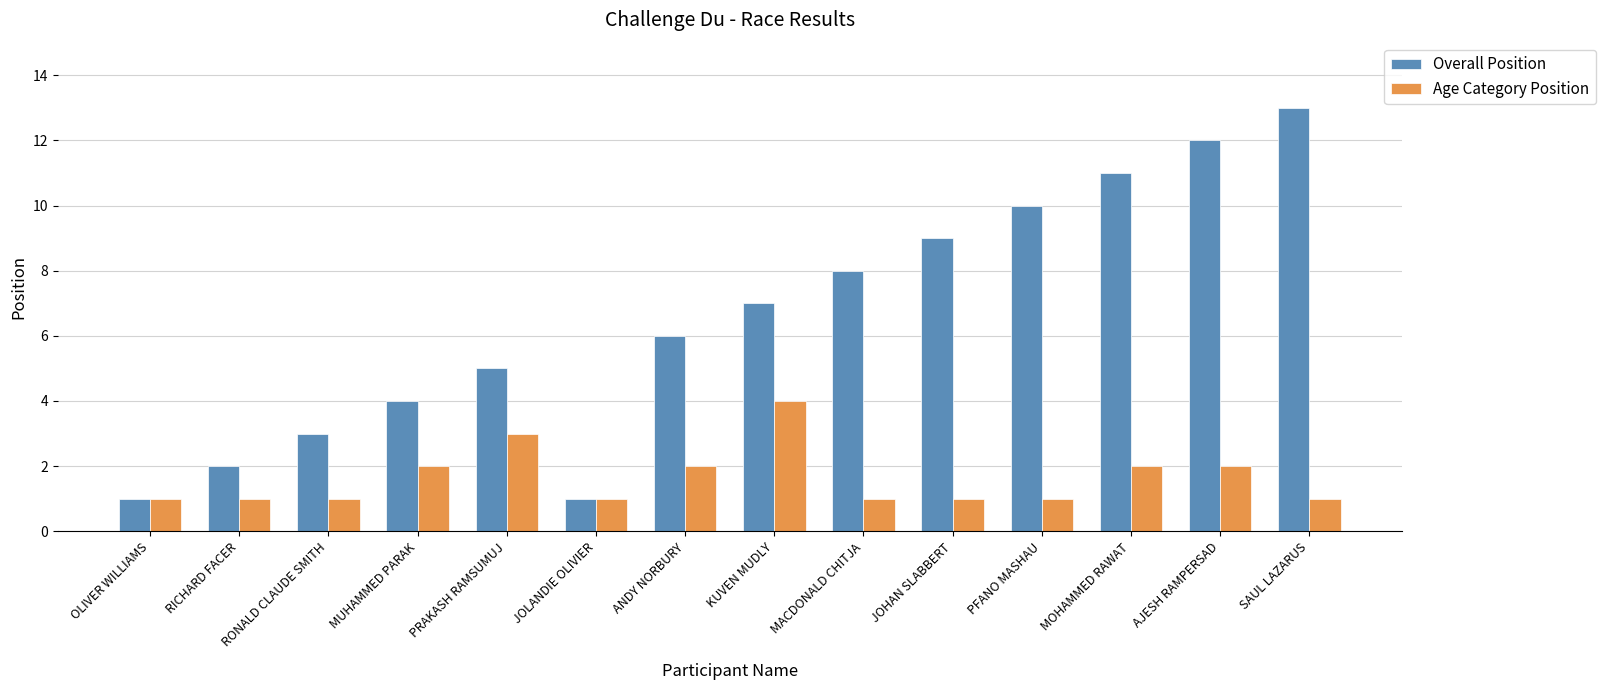

How many Age Category Position values are between 1 and 2?

12